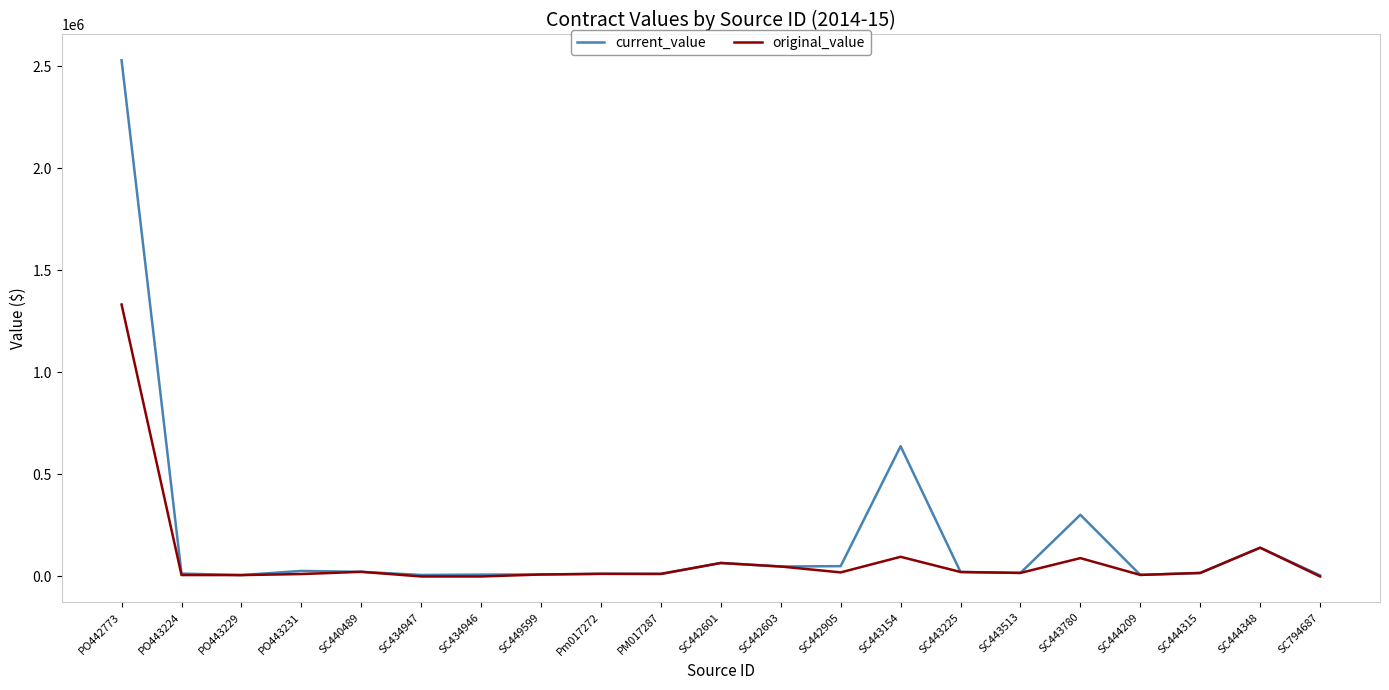

Which series has the widest spread of values?

current_value